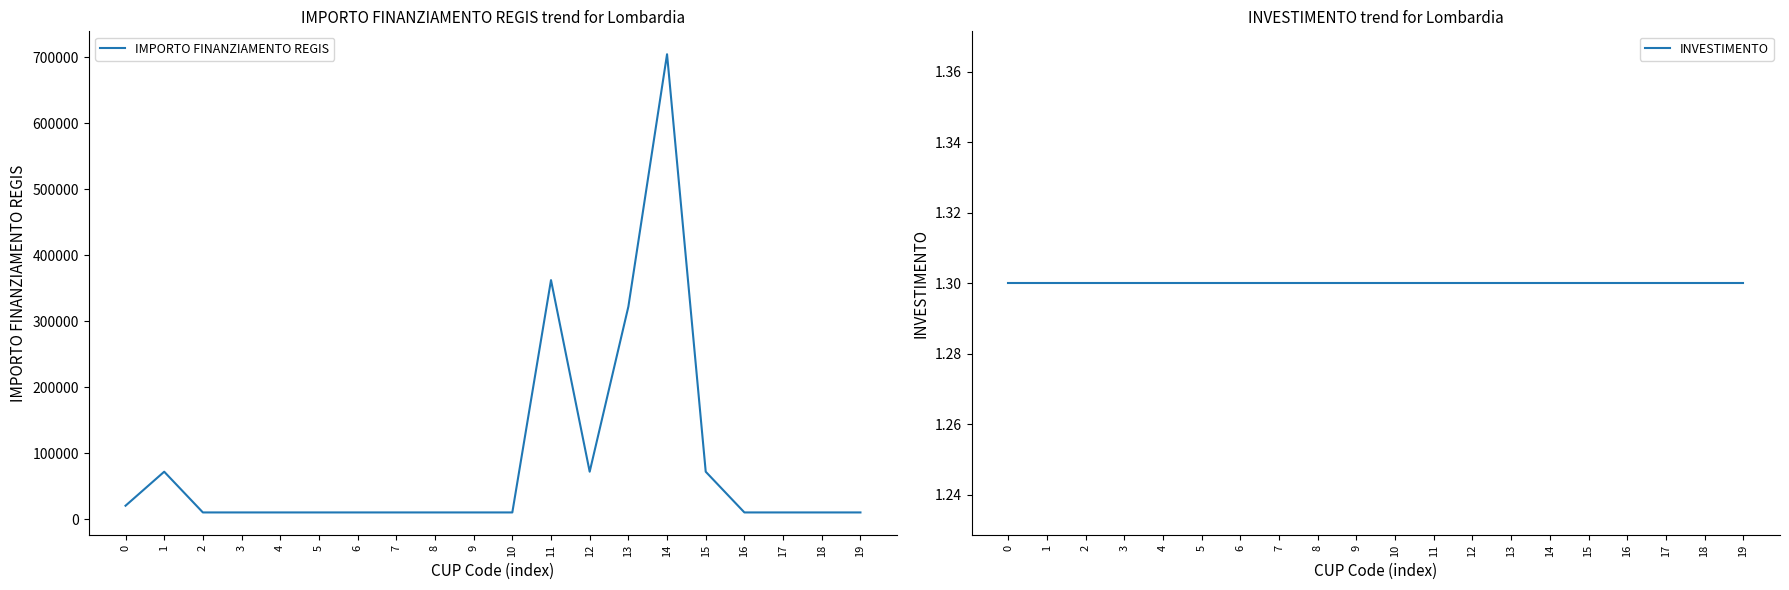

Between 10 and 13, which series saw the biggest shift?

IMPORTO FINANZIAMENTO REGIS